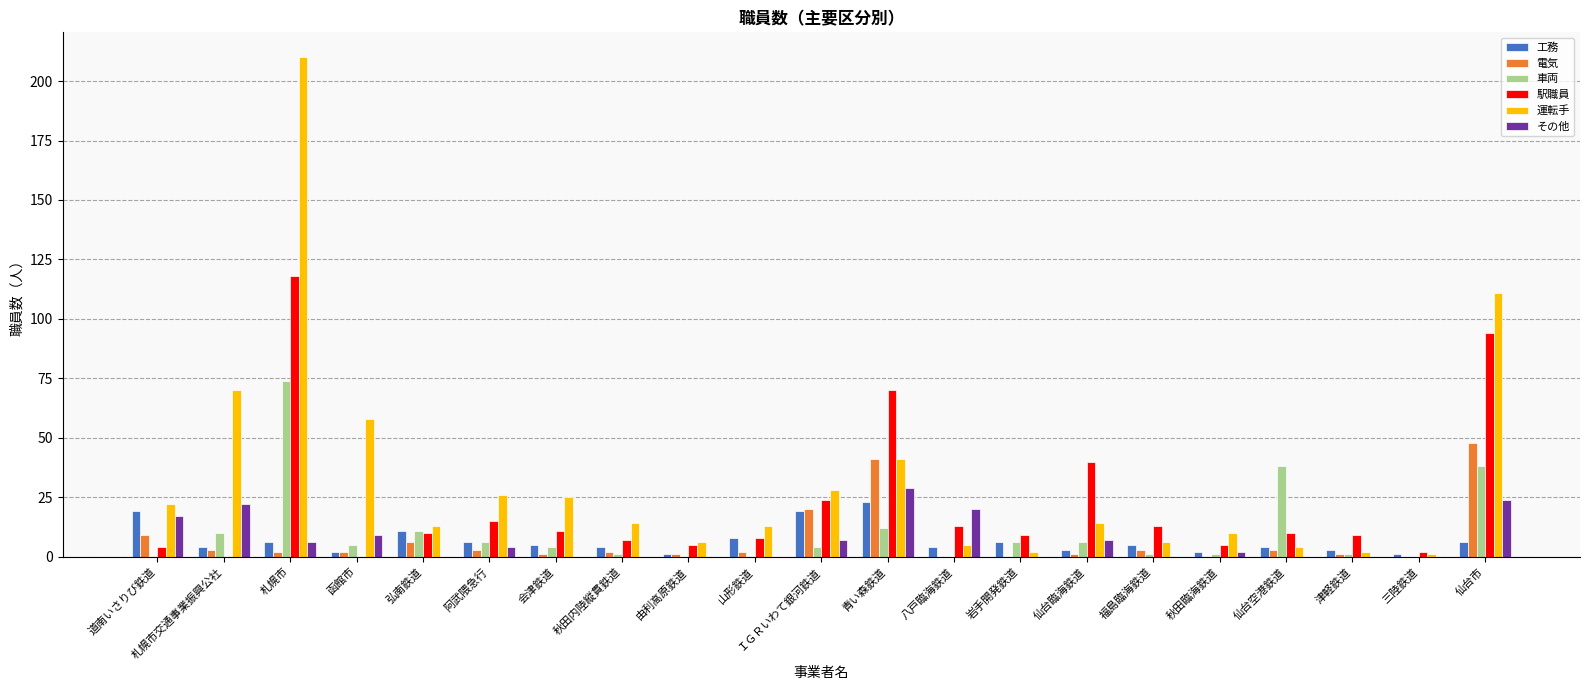

At which label does 車両 reach its peak?

札幌市